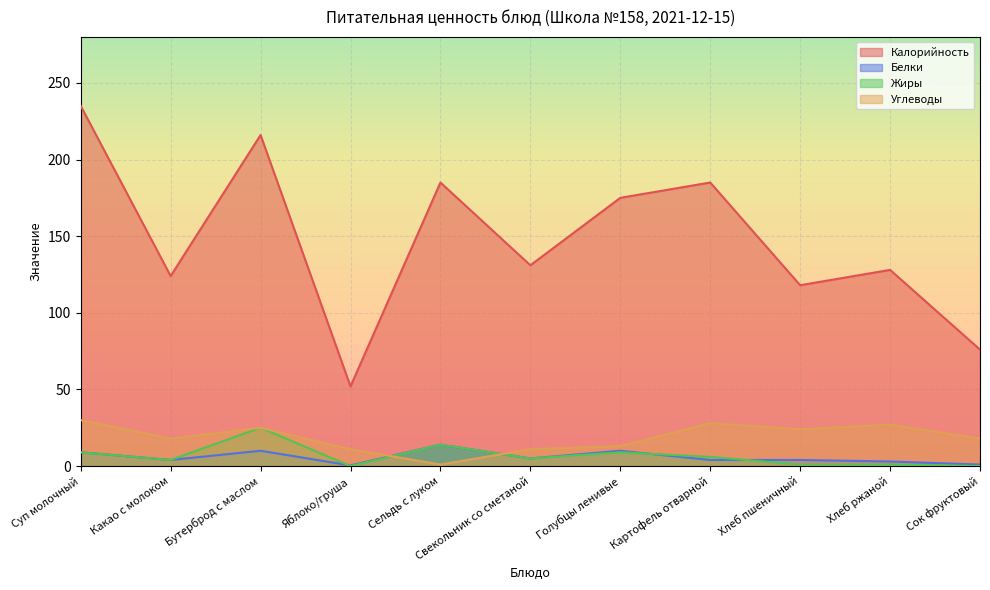

What is the value of the Углеводы point at the 4th from the left?

11.0